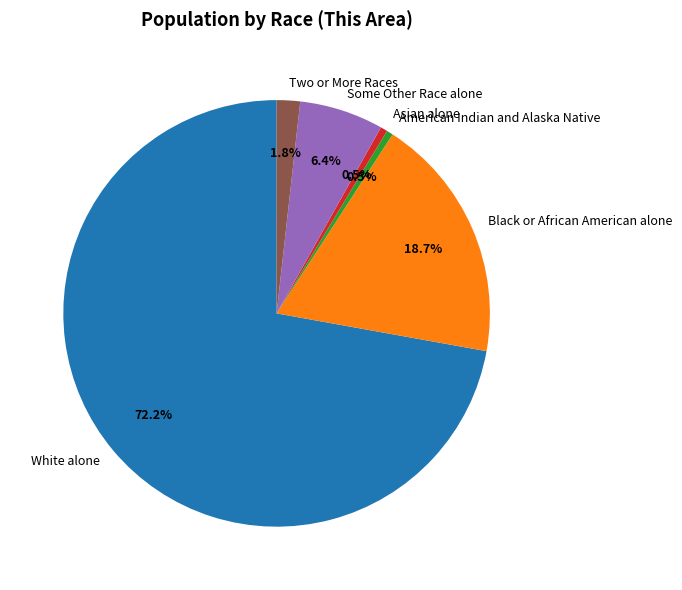

To the nearest percent, what is the difference between the largest and smallest slice percentages?

72%